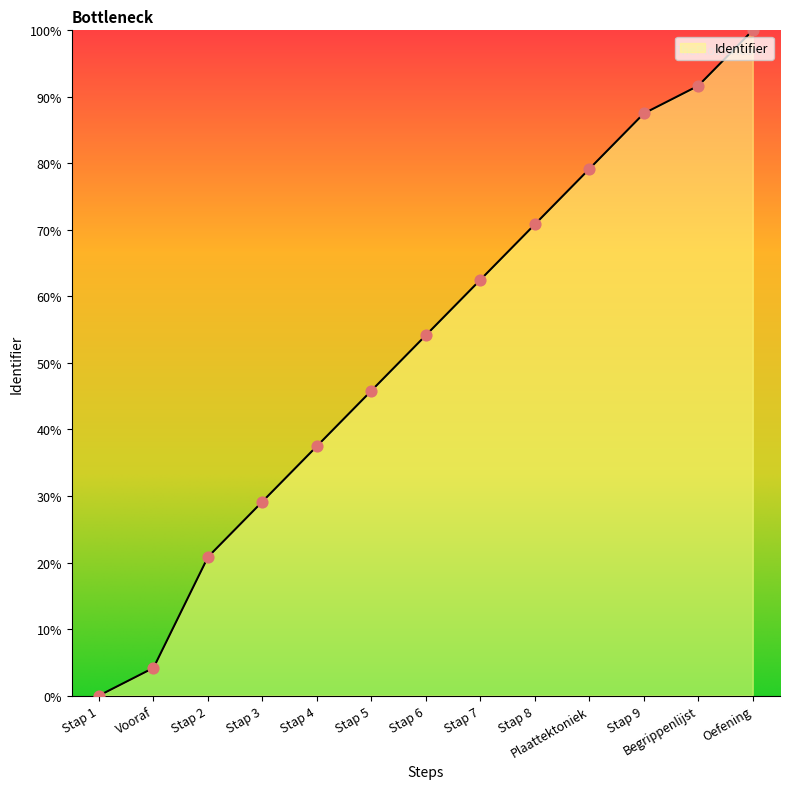

Which has a higher value, Stap 8 or Stap 6?

Stap 8